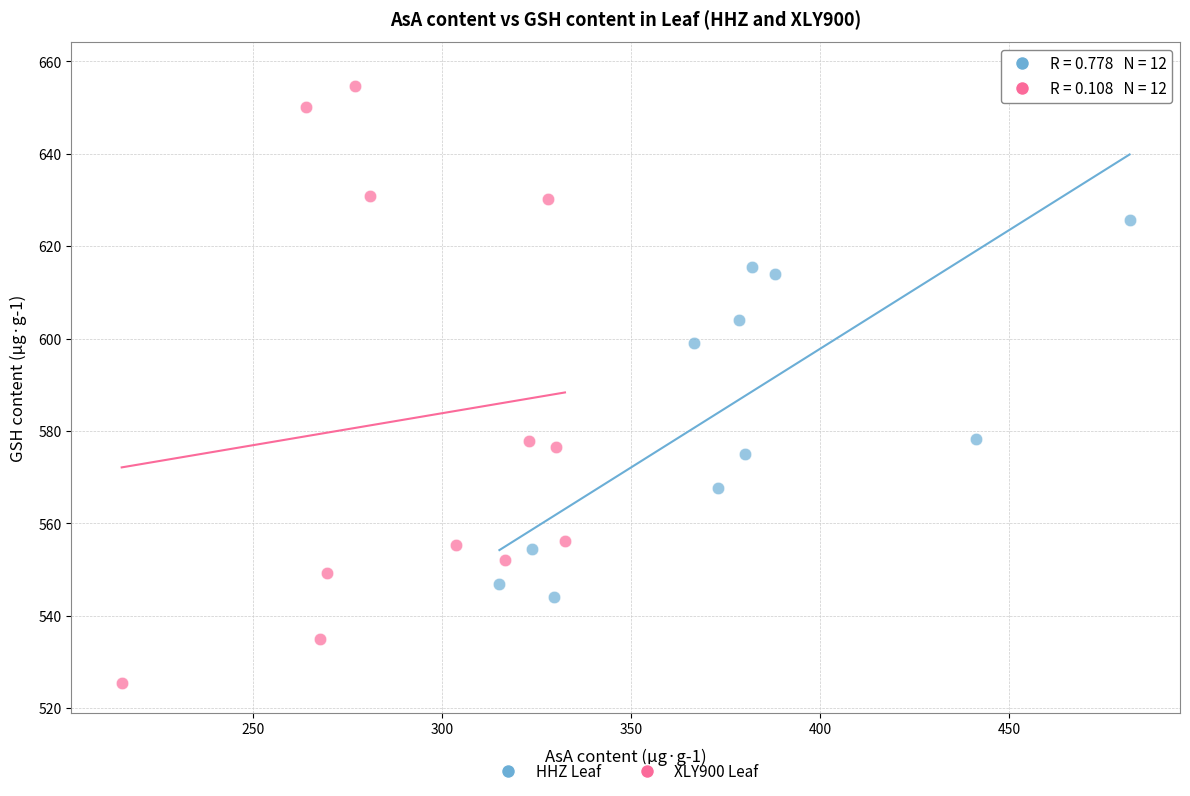

Which series reaches the minimum Y coordinate?

XLY900 Leaf